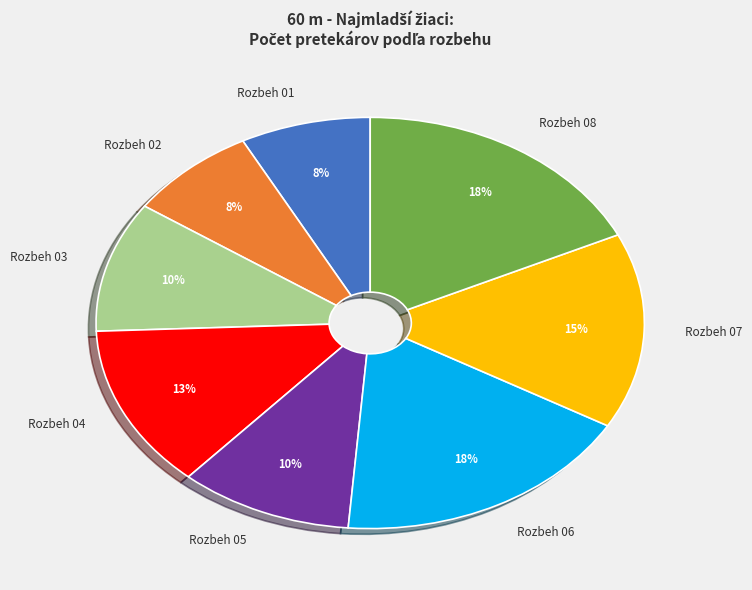

Is there any slice that represents more than half of the pie?

No